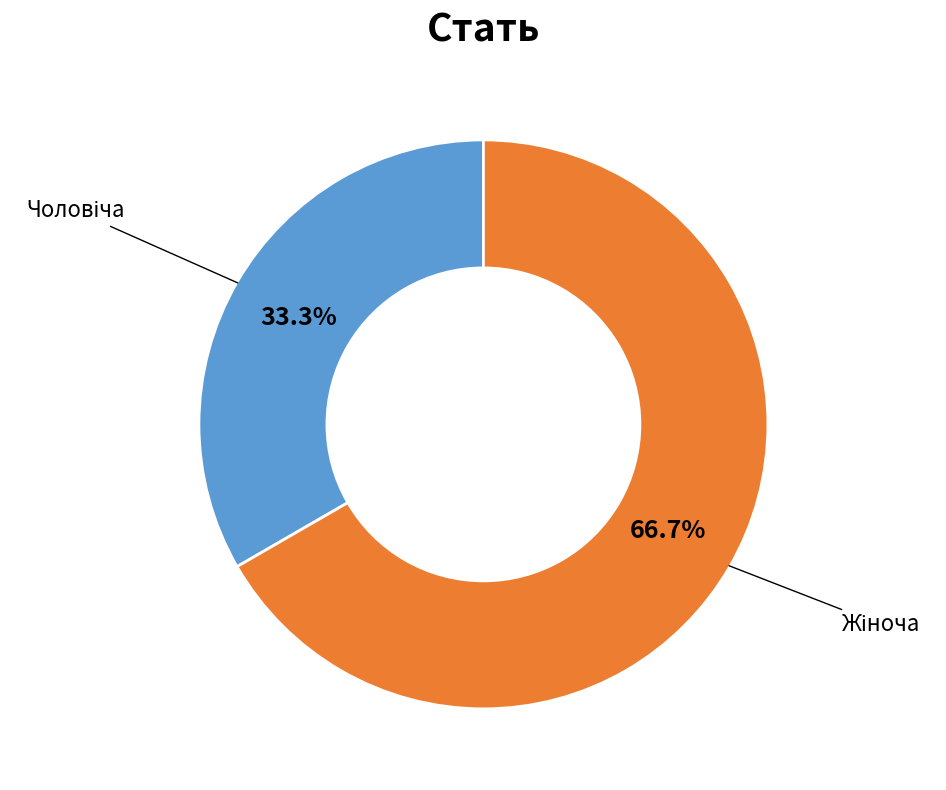

Does any single category account for the majority?

Yes